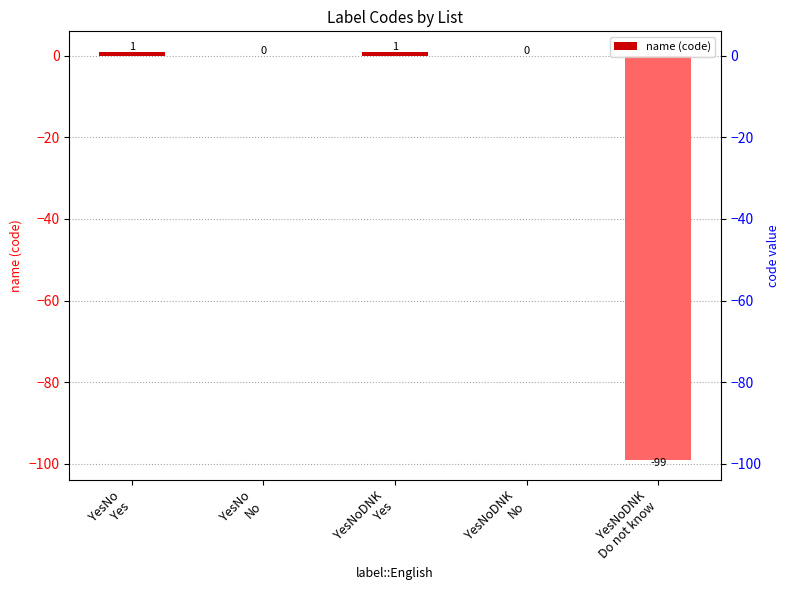

Rank the categories by value from highest to lowest.

YesNo
Yes, YesNoDNK
Yes, YesNo
No, YesNoDNK
No, YesNoDNK
Do not know